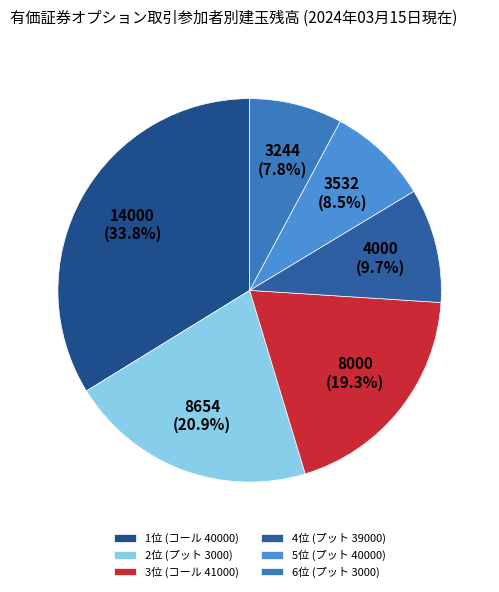

What is the smallest slice in the pie chart?

6位 (プット 3000)